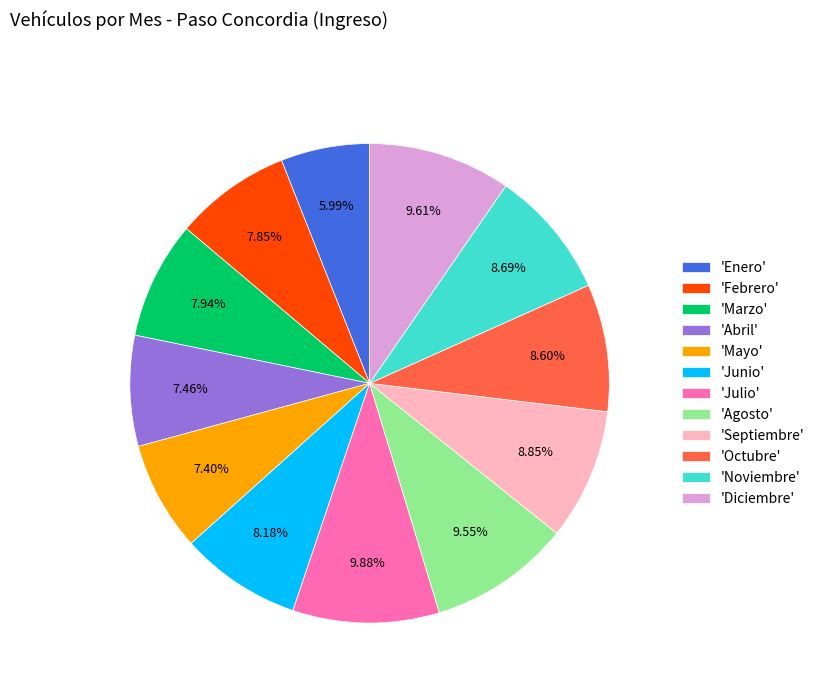

Between 'Diciembre' and 'Enero', which is larger?

'Diciembre'